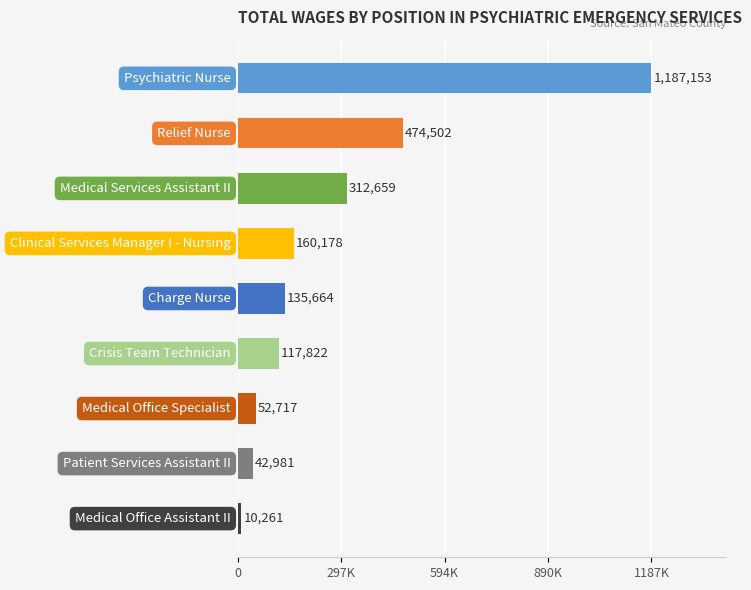

What is the difference between the maximum and minimum values?

1176892